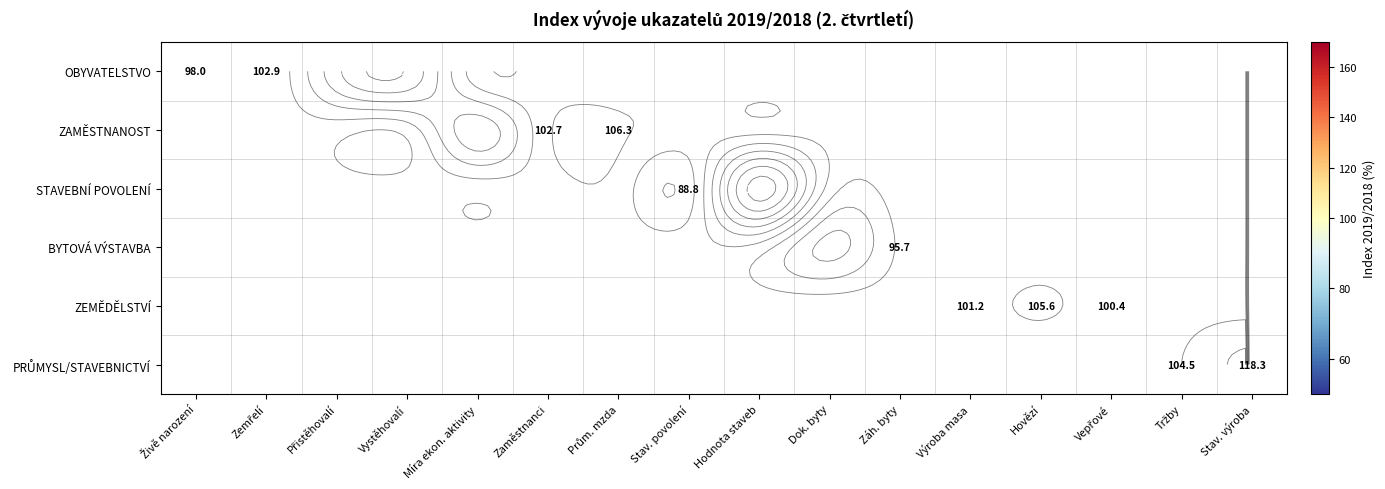

Between Přistěhovalí and Stav. výroba, which is larger?

Stav. výroba